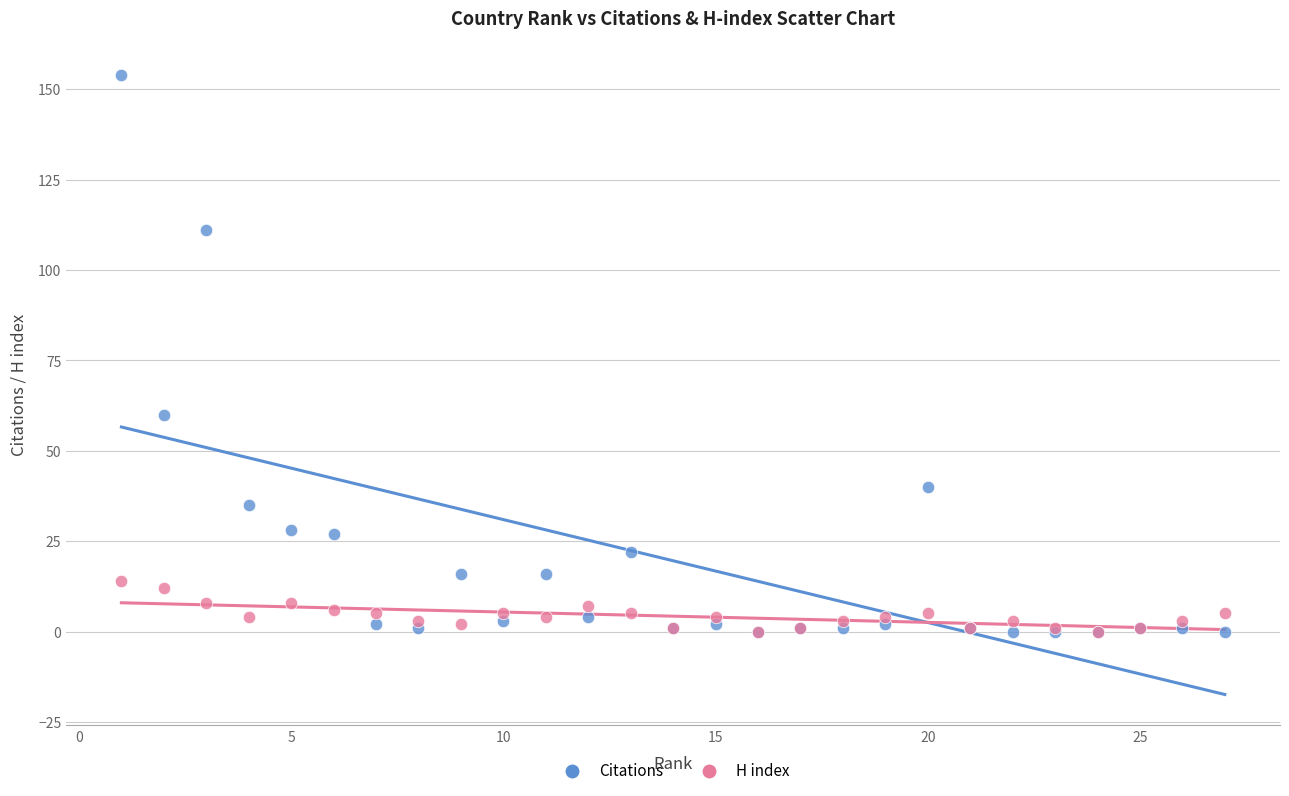

Across all series, what Y value is closest to 77?

60